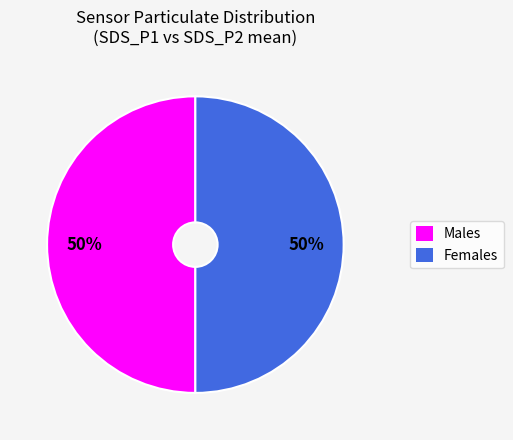

Do Males and Females together represent more than half of the pie?

Yes